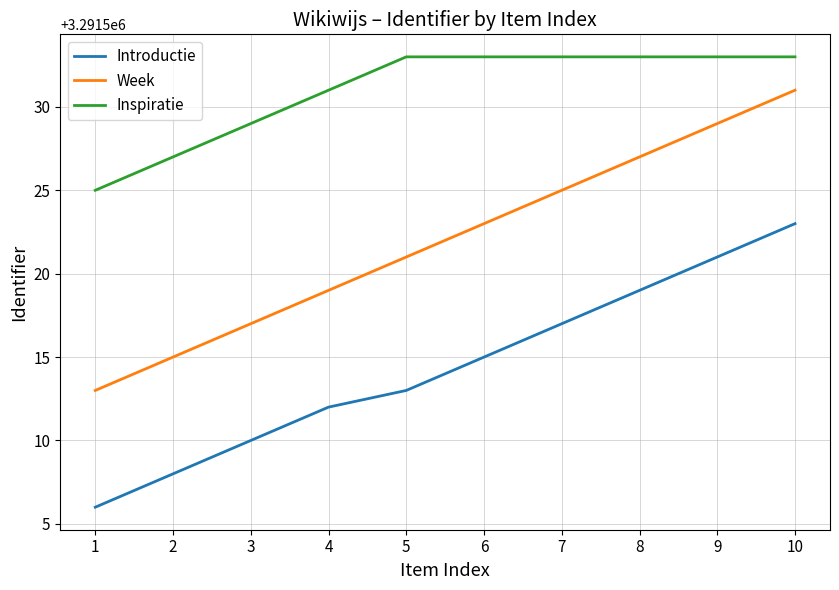

Count the number of categories in the chart.

10